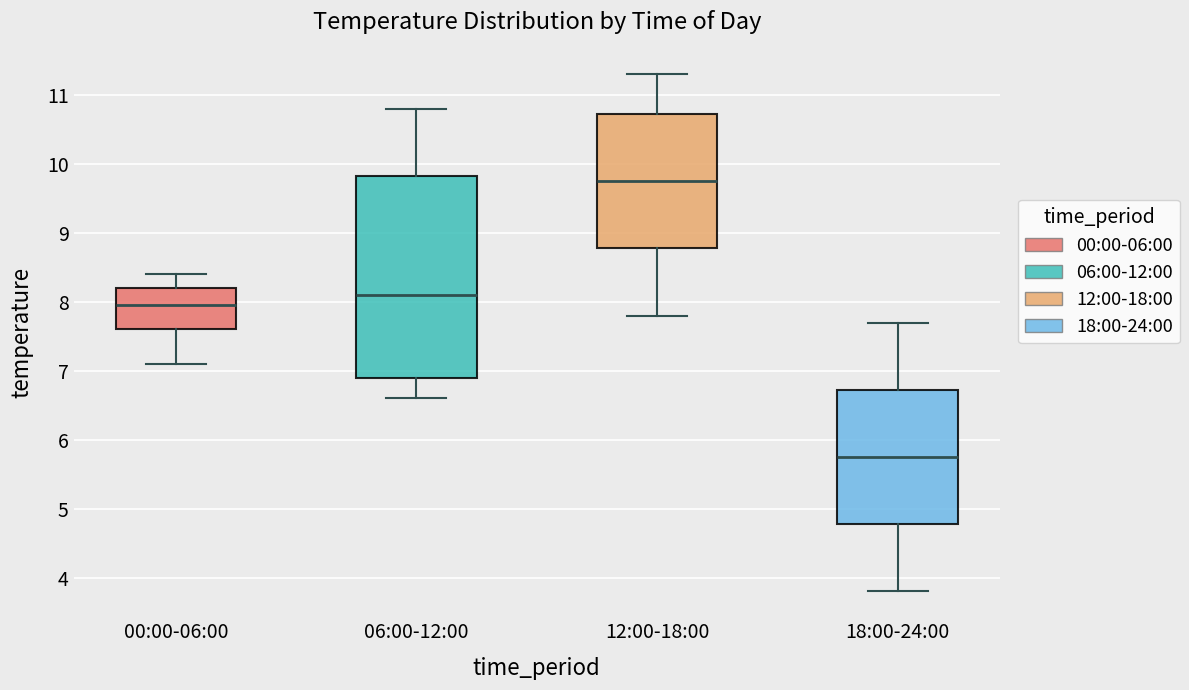

Reading left to right, transcribe this box plot: for each box, give where its median line is, the range the box spans, and where its two whiskers end, as read against the y-axis. The values are not printed on the chart, so give them approximately, as read against the axis.

00:00-06:00: median 8.0, box 7.6 to 8.2, whiskers 7.1 to 8.4
06:00-12:00: median 8.1, box 6.9 to 9.8, whiskers 6.6 to 10.8
12:00-18:00: median 9.8, box 8.8 to 10.7, whiskers 7.8 to 11.3
18:00-24:00: median 5.8, box 4.8 to 6.7, whiskers 3.8 to 7.7